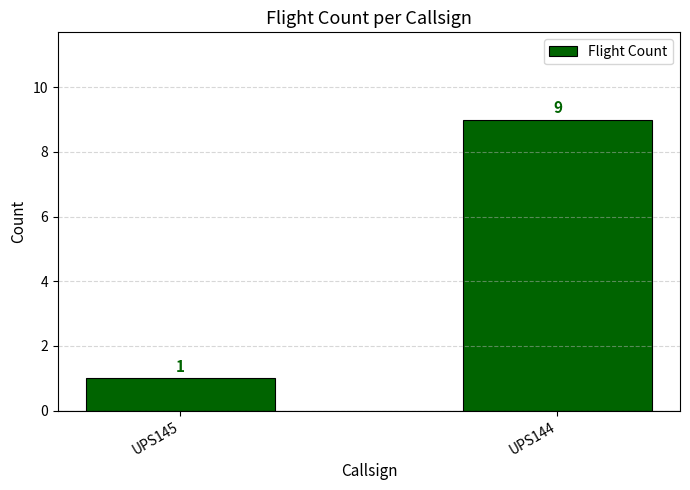

Reading left to right, extract all data points from this chart.

1	9